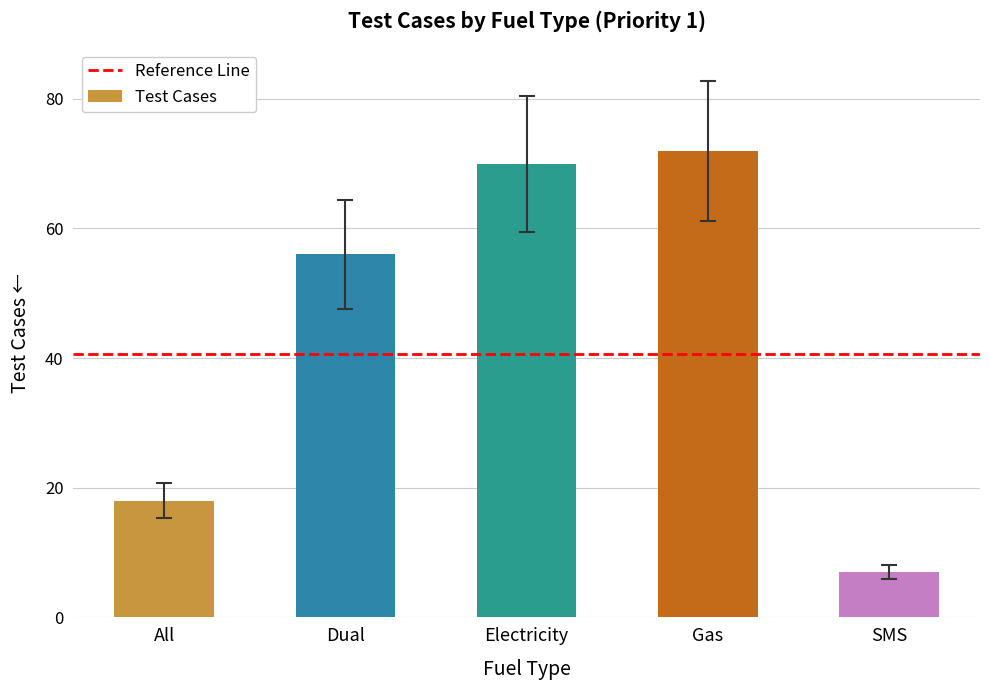

Reading left to right, list all the values displayed in this chart.

18	56	70	72	7